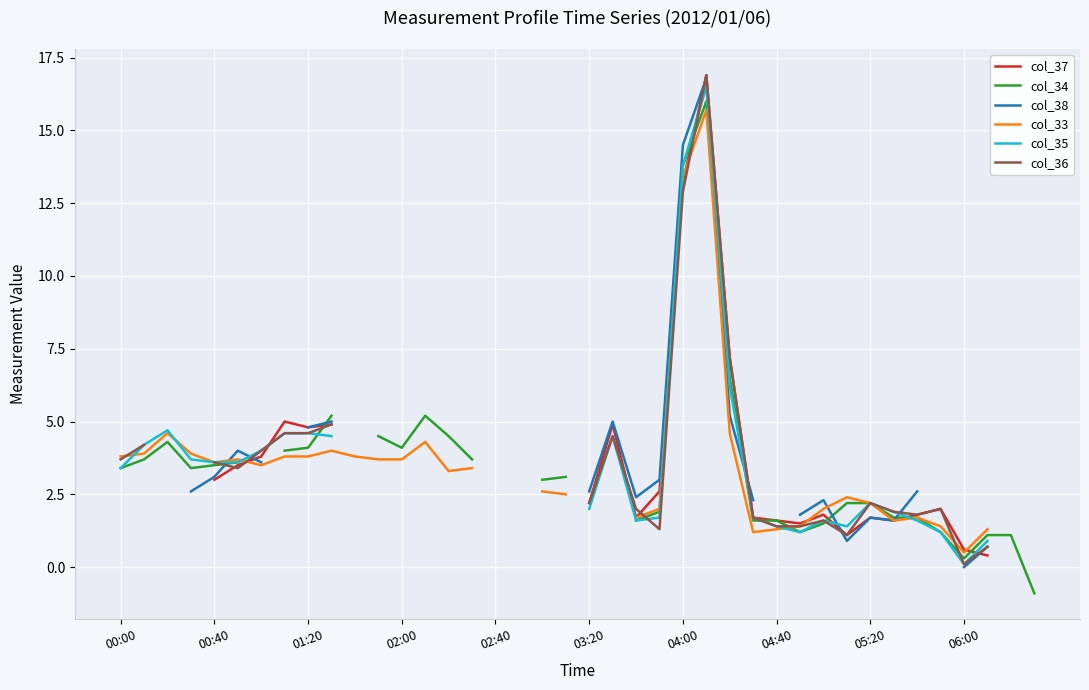

How many times do col_34 and col_35 cross each other?

6